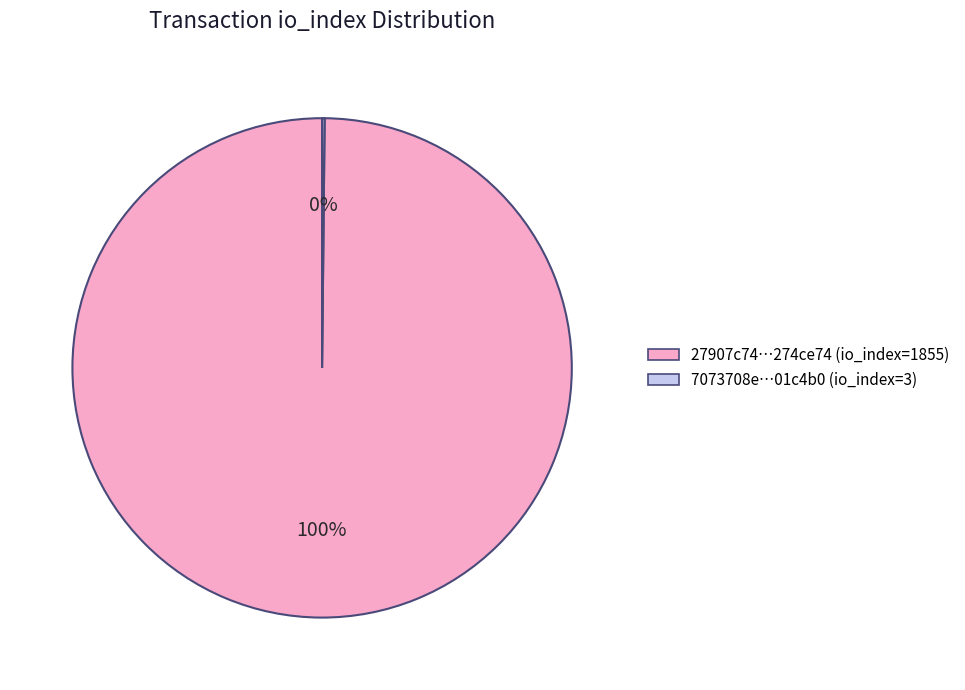

Does any single category account for the majority?

Yes